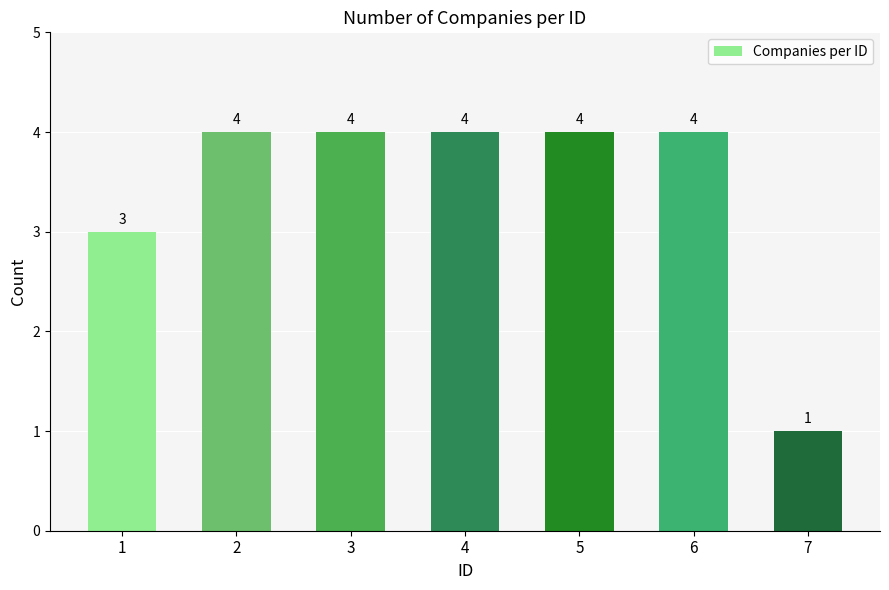

Which has a higher value, 6 or 7?

6